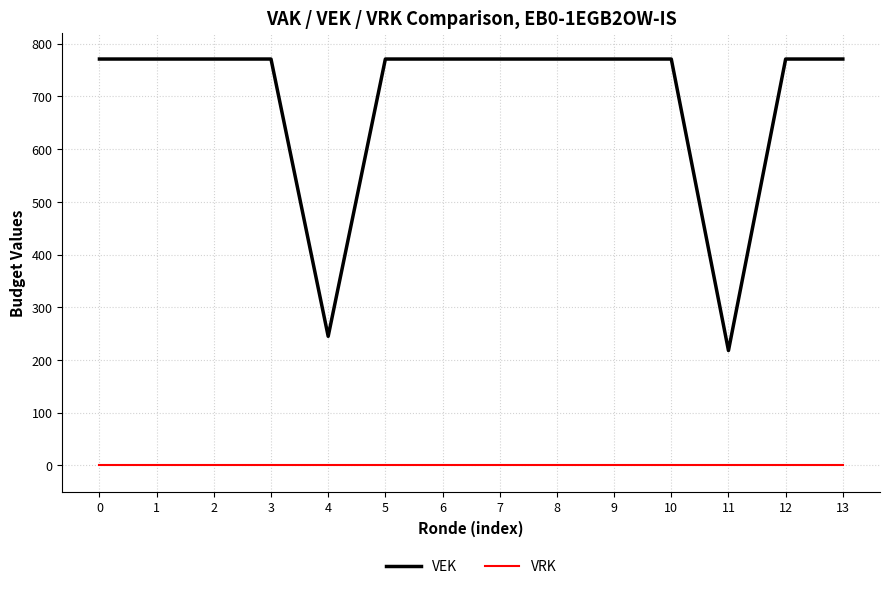

Is the value of VEK at 0 greater than the value of VRK at 9?

Yes